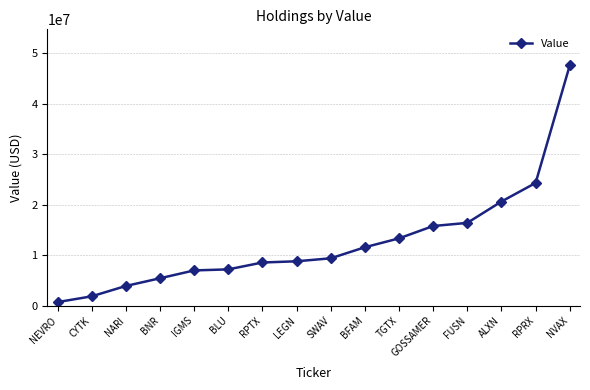

Is it true that the value at SWAV is 5759090?

False